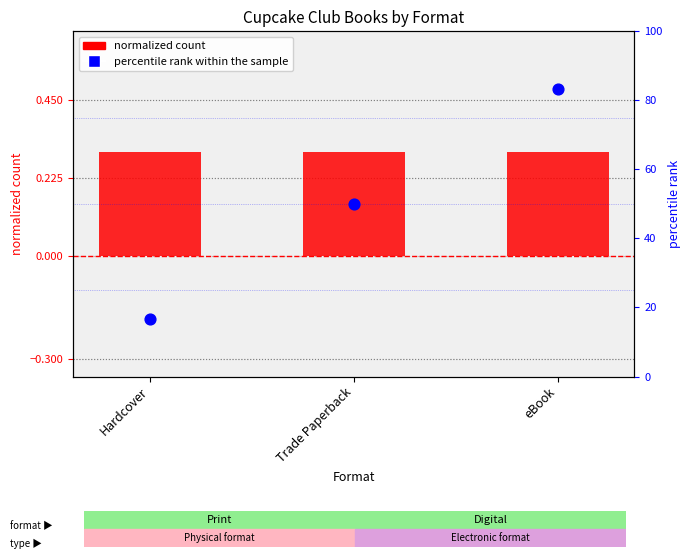

Which series reaches the minimum Y coordinate?

normalized count